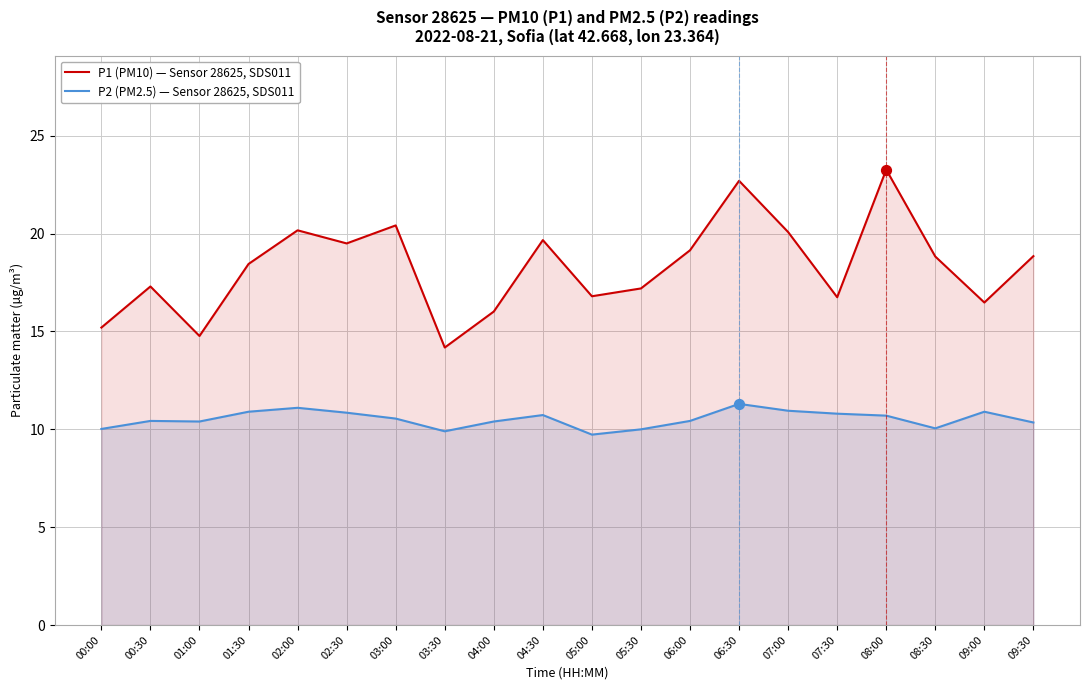

At how many categories does at least one series exceed 22?

2